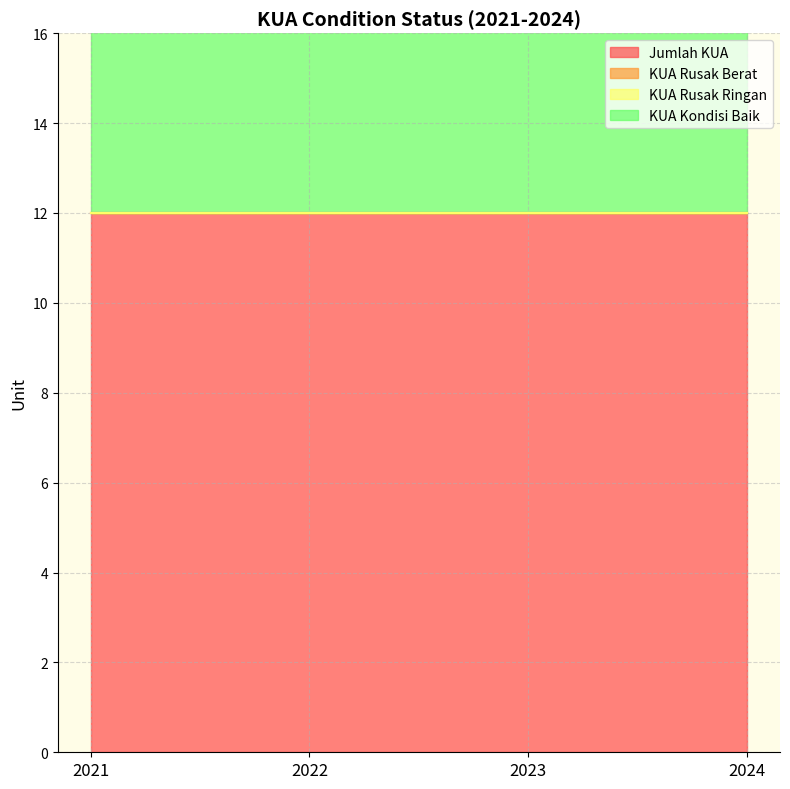

Is it true that KUA Kondisi Baik equals 7 at 2023?

False